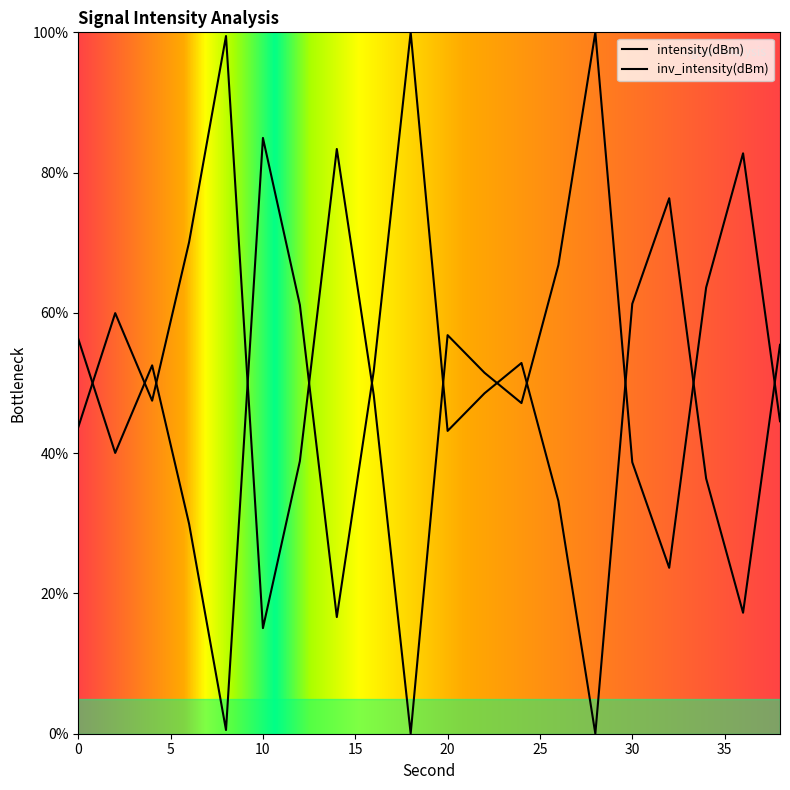

Reading left to right, list all the values displayed in this chart.

43.7	60.0	47.5	70.1	99.5	15.1	38.9	83.4	48.3	0.0	56.8	51.5	47.1	66.8	100.0	38.7	23.7	63.6	82.8	44.5